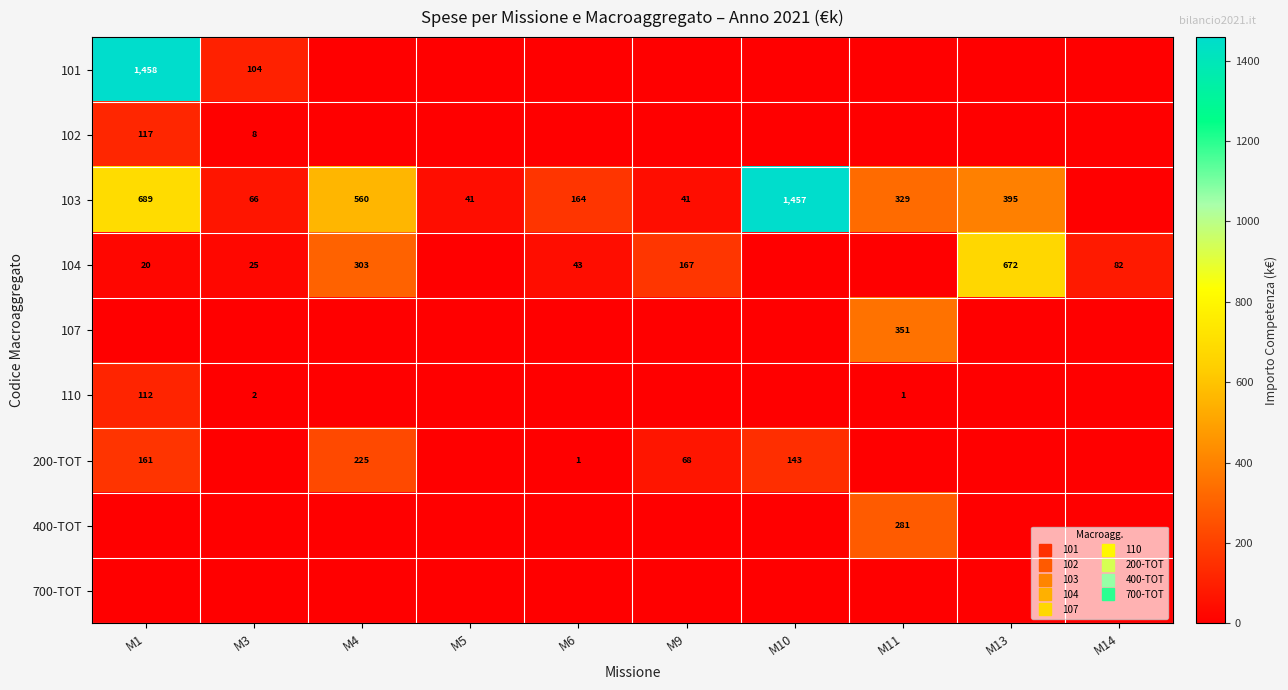

What is the sum of all 110 values?

115.2